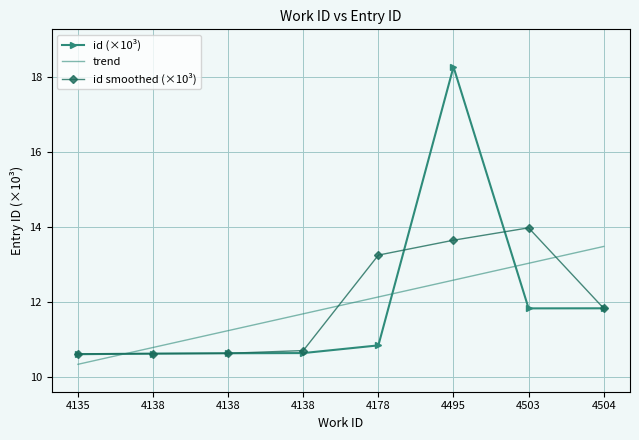

Reading left to right, transcribe all the data shown in this chart.

id (×10³): 4135=10.6	4138=10.6	4138=10.6	4138=10.6	4178=10.8	4495=18.3	4503=11.8	4504=11.8
trend: 4135=10.3	4138=10.8	4138=11.2	4138=11.7	4178=12.1	4495=12.6	4503=13.0	4504=13.5
id smoothed (×10³): 4135=10.6	4138=10.6	4138=10.6	4138=10.7	4178=13.3	4495=13.6	4503=14.0	4504=11.8